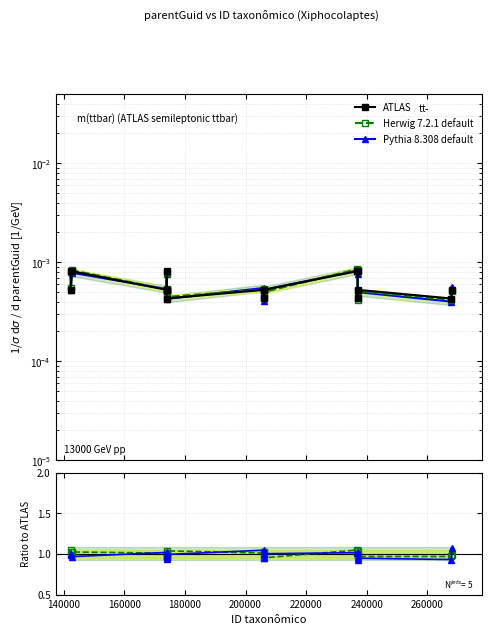

True or false: ATLAS has a value of 0.0 at 180000.

False